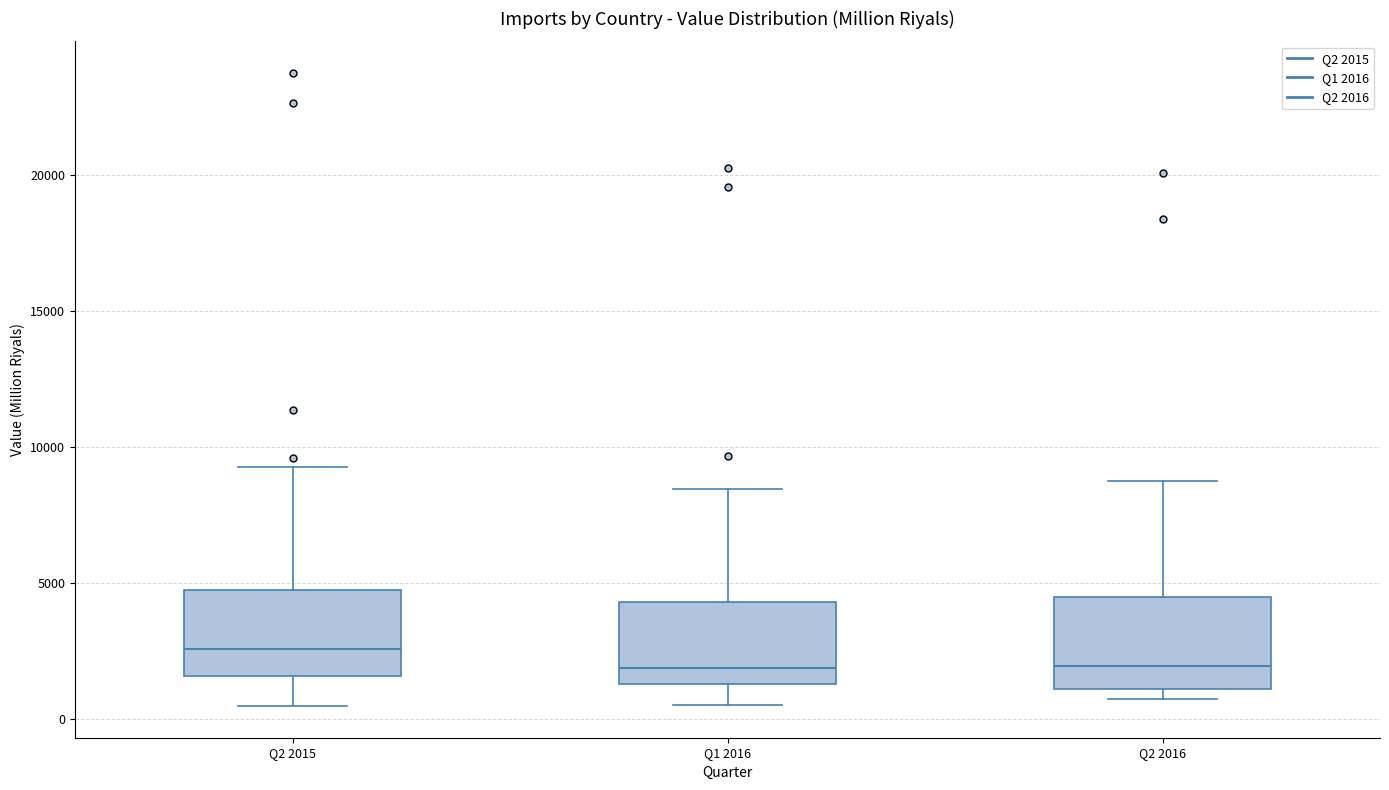

Reading left to right, read every box against the y-axis: the position of its median line, the range the box covers, and the ends of its whiskers. The values are not printed on the chart, so give them approximately, as read against the axis.

Q2 2015: median 2500, box 1500 to 4500, whiskers 500 to 9500
Q1 2016: median 2000, box 1500 to 4500, whiskers 500 to 8500
Q2 2016: median 2000, box 1000 to 4500, whiskers 500 to 8500